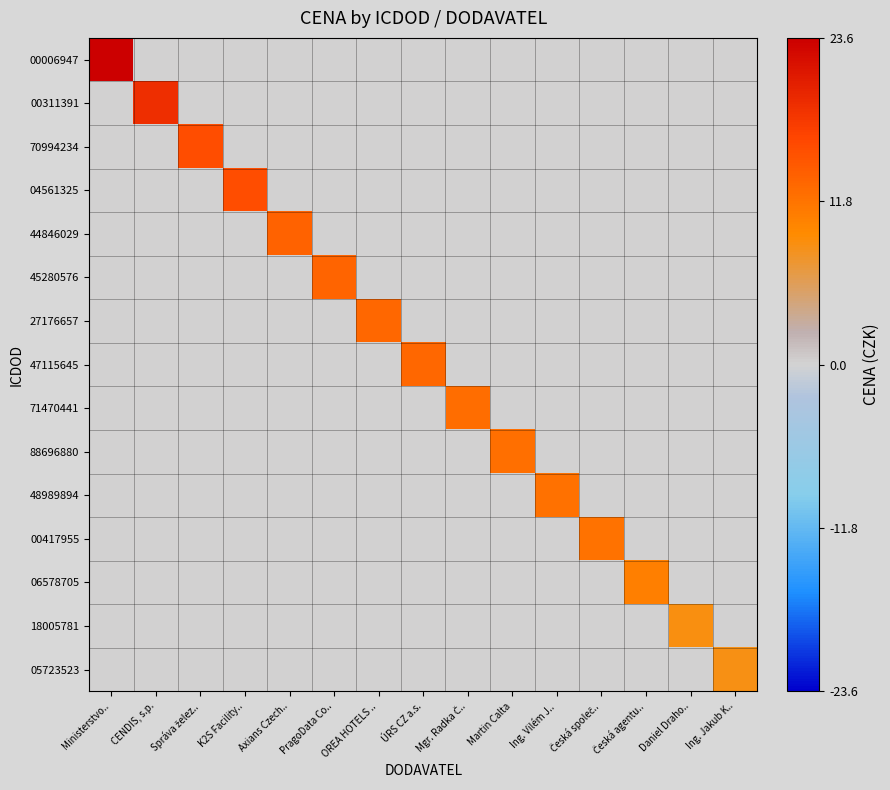

Between CENDIS, s.p. and Ing. Vilém J.., which series saw the biggest shift?

00311391